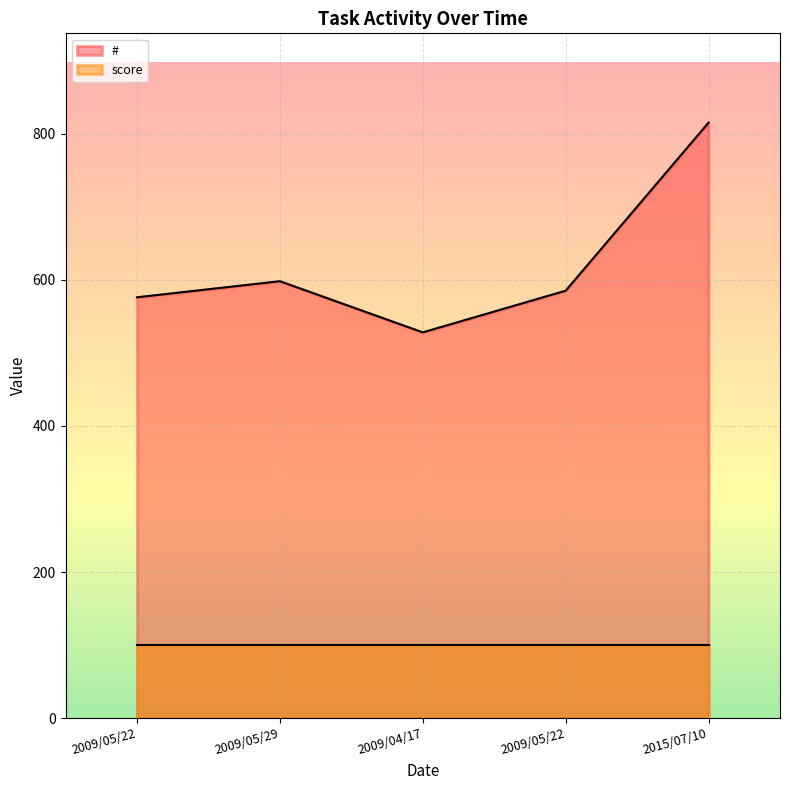

Reading left to right, transcribe all the data shown in this chart.

576	598	528	585	815